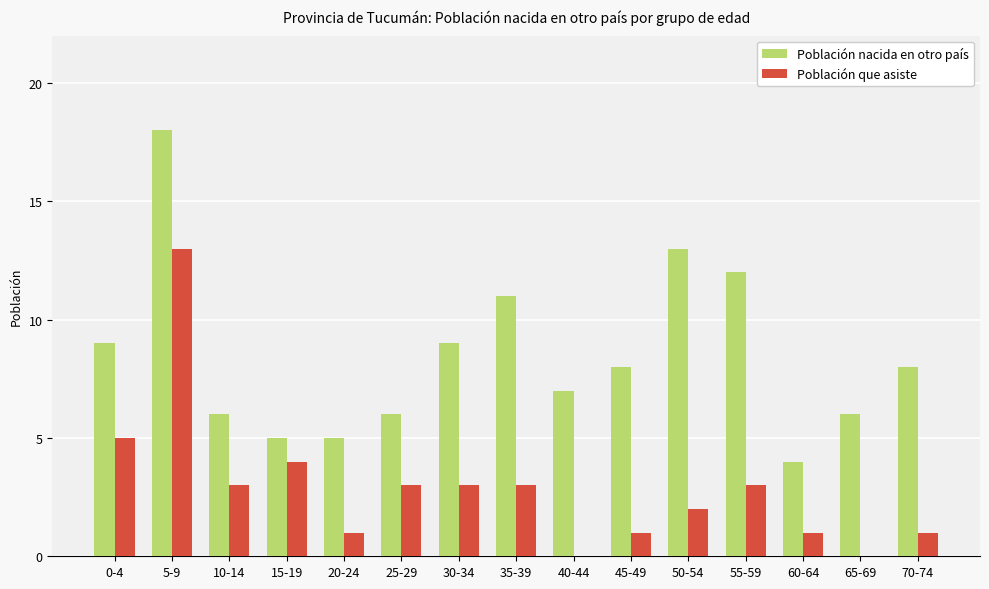

The value of Población nacida en otro país at 15-19 is 7. True or false?

False